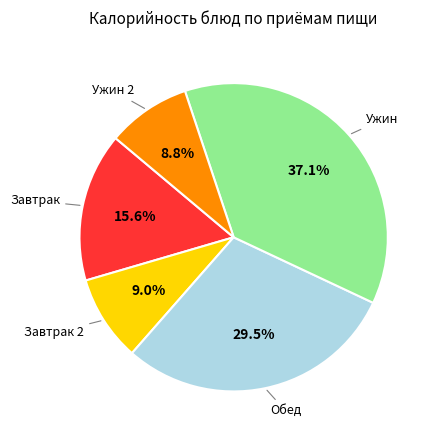

Does any single category account for the majority?

No